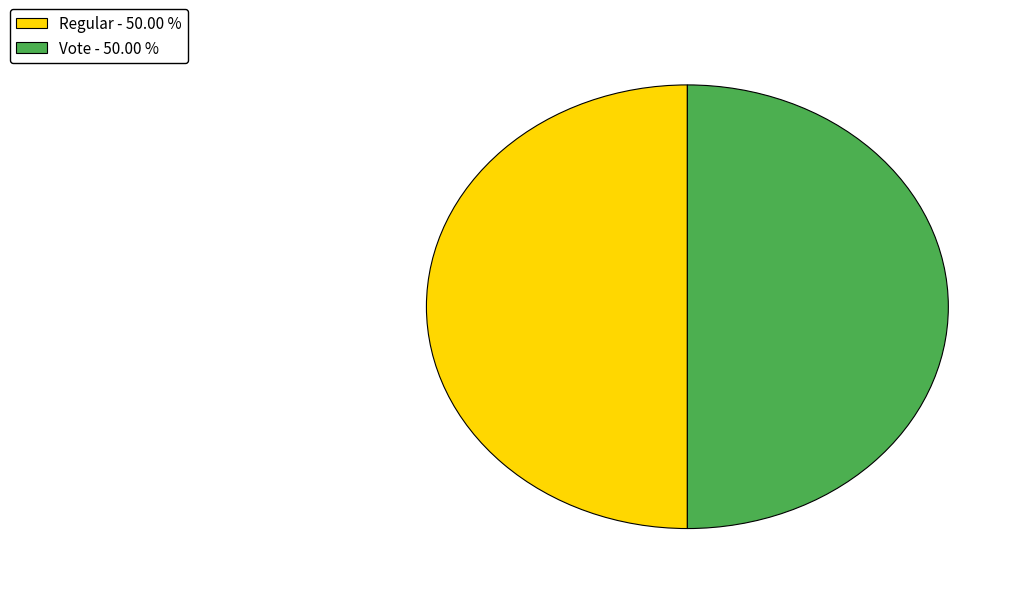

Approximately how many times larger is the value at Regular compared to Vote?

1.0